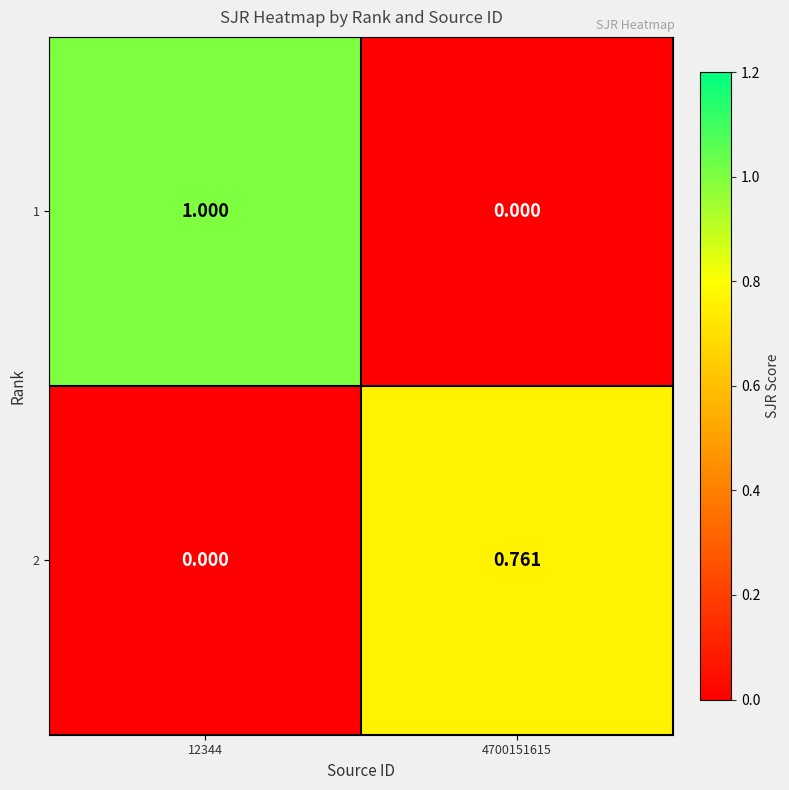

Which series has the widest spread of values?

1